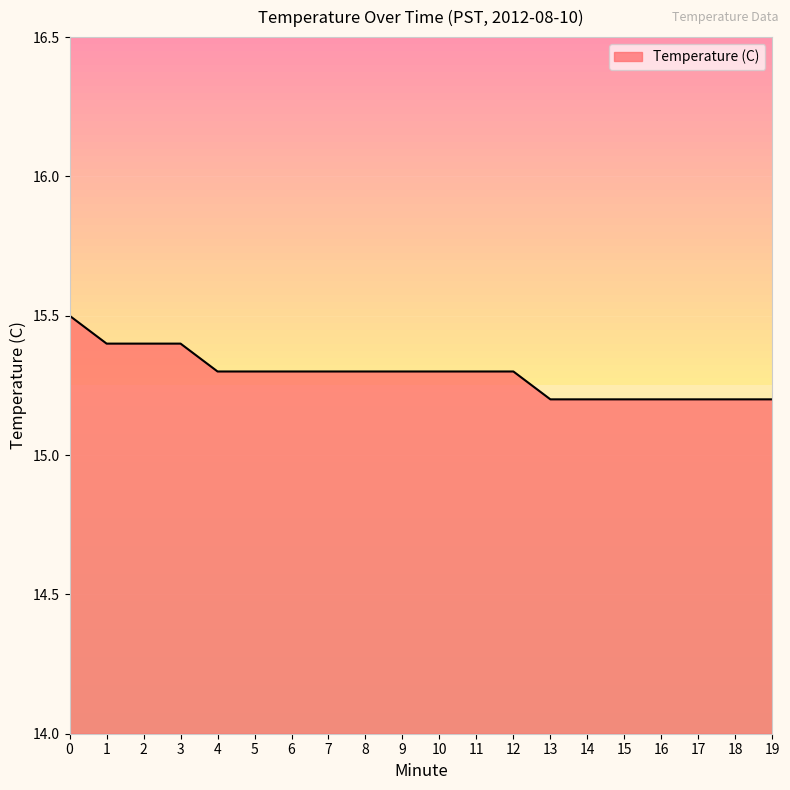

What is the smallest value displayed?

15.2